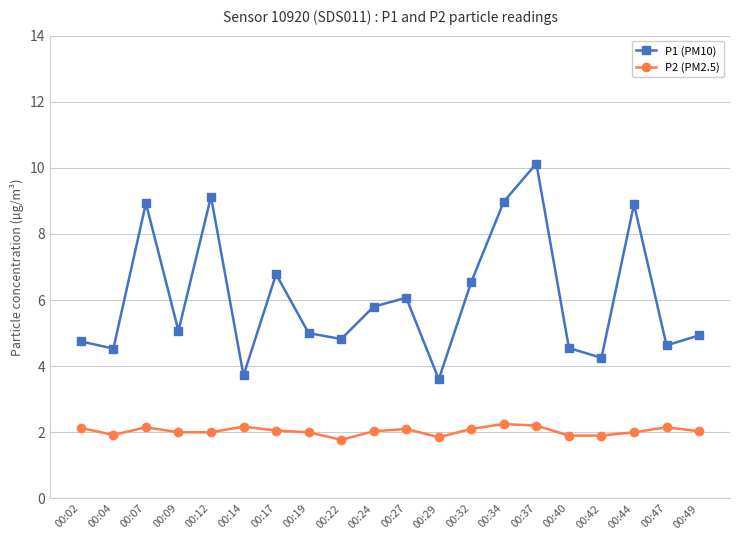

What are all the series names shown in the legend?

P1 (PM10), P2 (PM2.5)